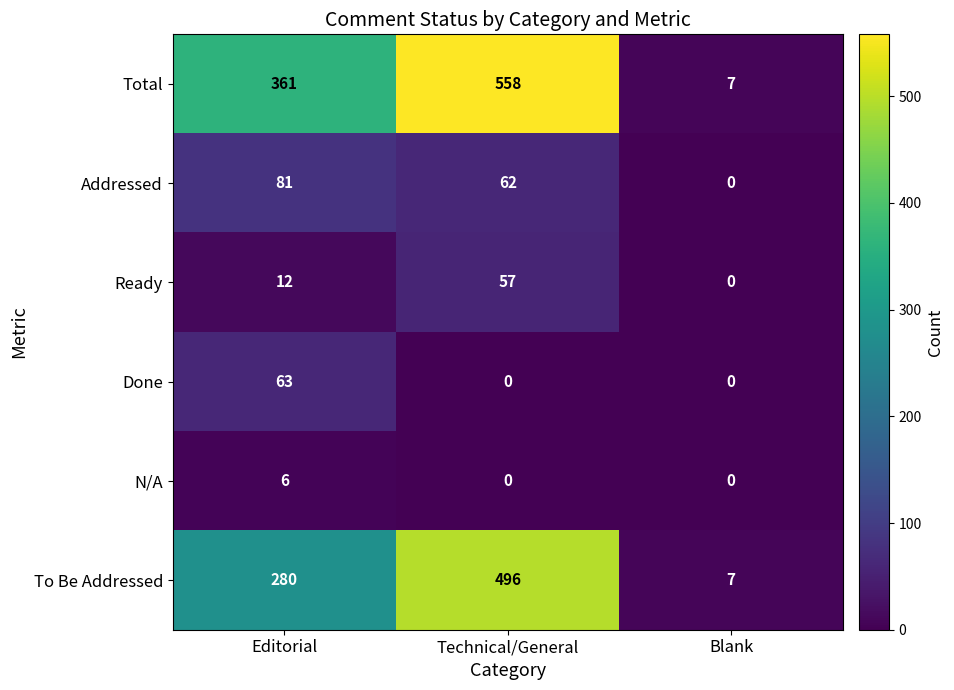

What is the difference between the maximum and minimum values in the N/A series?

6